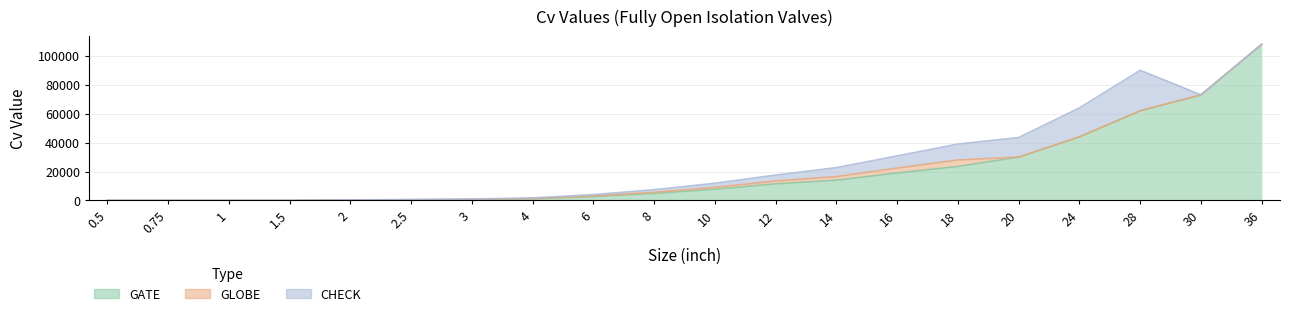

What is the label of the 18th point from the right?

1